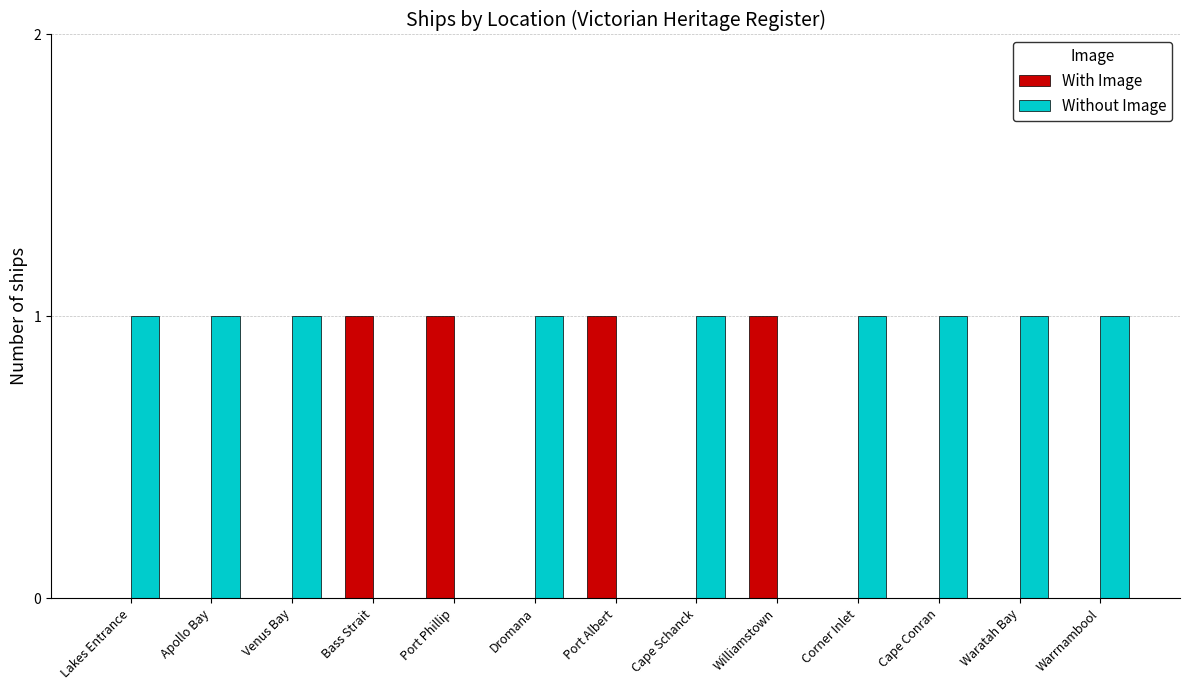

What is the average value of the Without Image series?

1